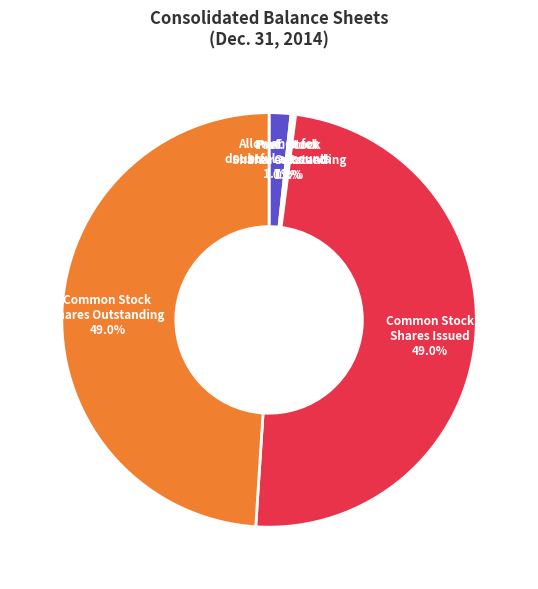

Between Common Stock Shares Issued and Allowance for doubtful accounts, which is larger?

Common Stock Shares Issued